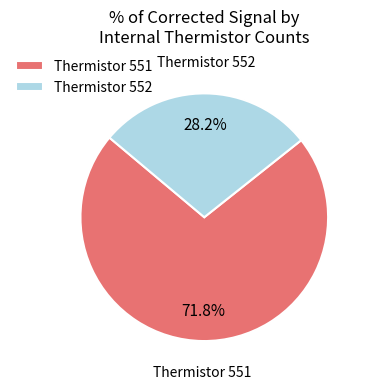

Which slice is the largest?

Thermistor 551